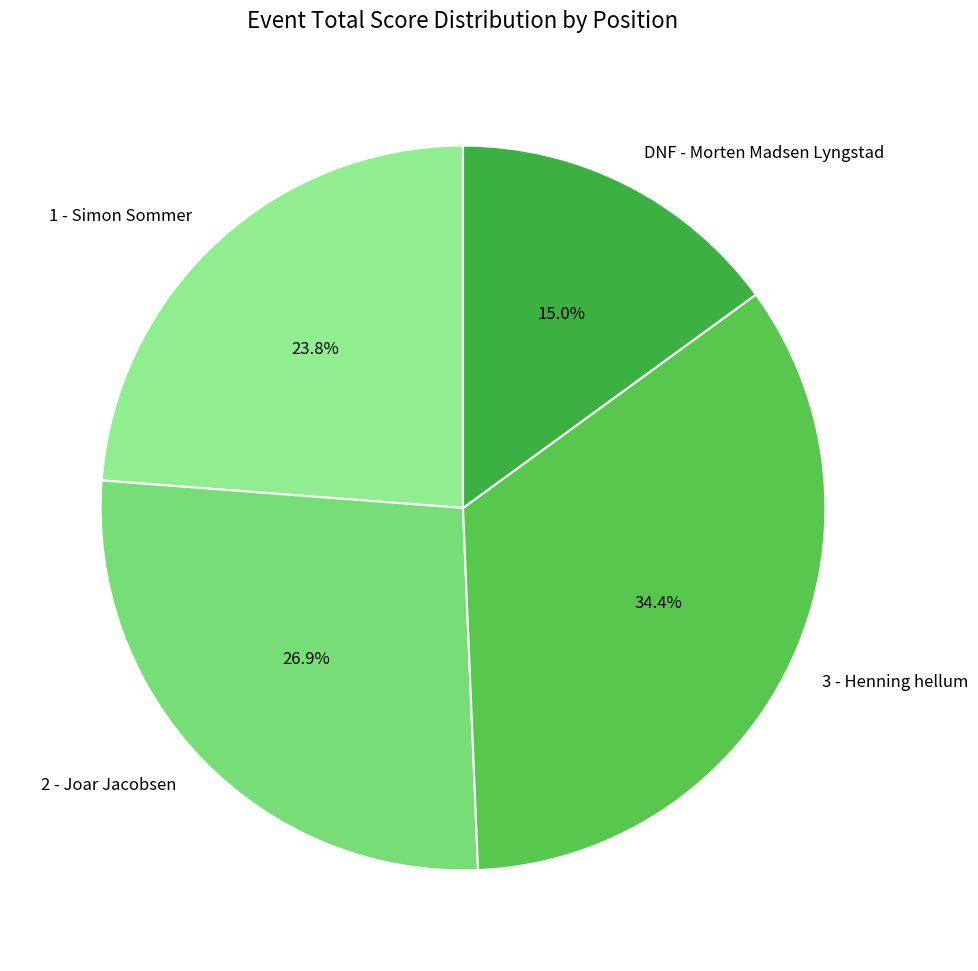

To the nearest percent, what is the difference between the largest and smallest slice percentages?

19%